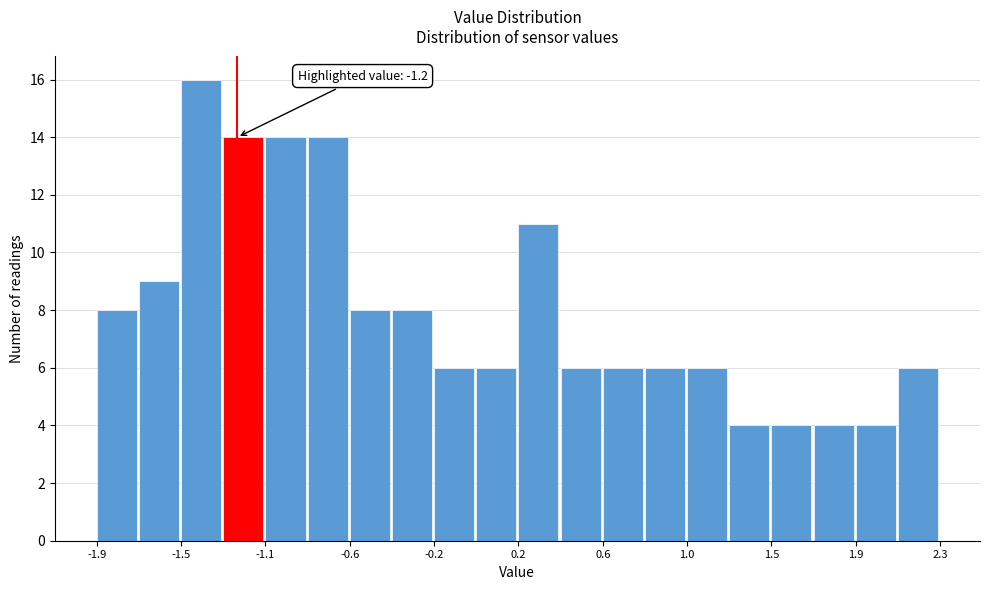

Over which range of the x-axis is the bar tallest?

-1.48 to -1.27